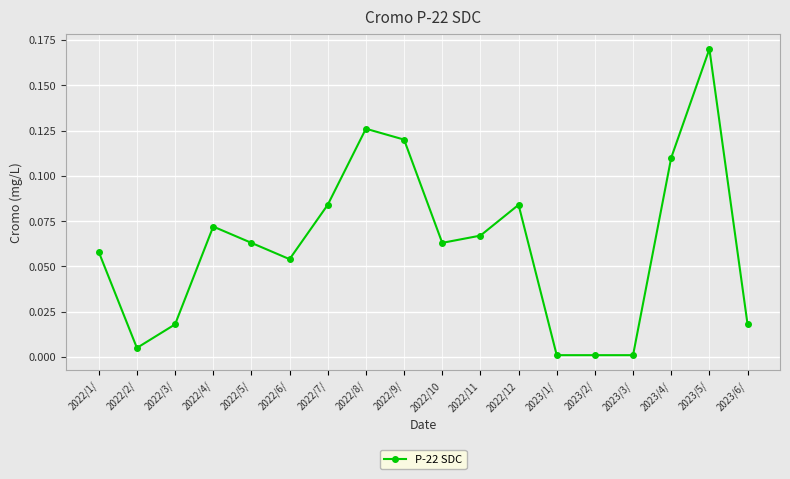

Is this an area chart (filled region under the line)?

No